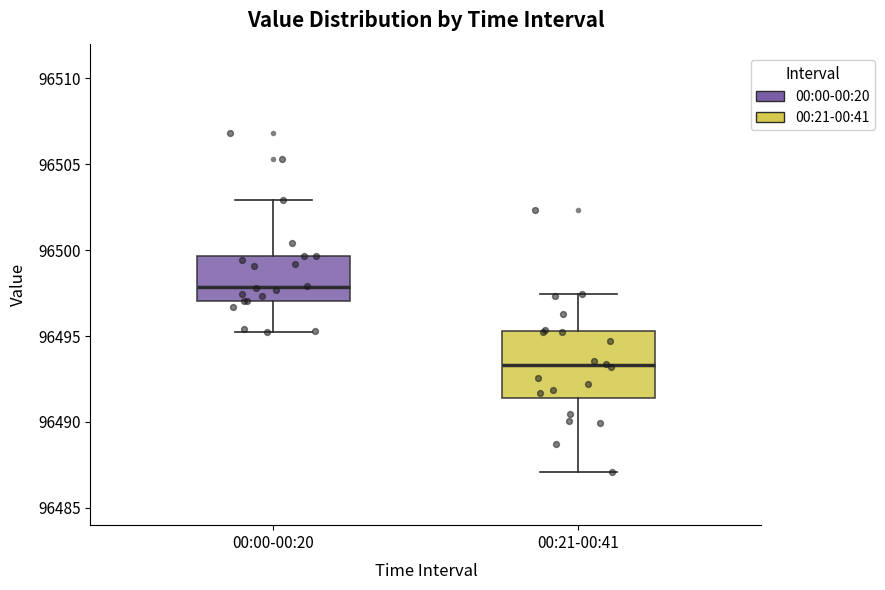

Where is the upper edge of the box for 00:21-00:41 on the y-axis? The values are not printed on the chart, so give them approximately, as read against the axis.

96495.5